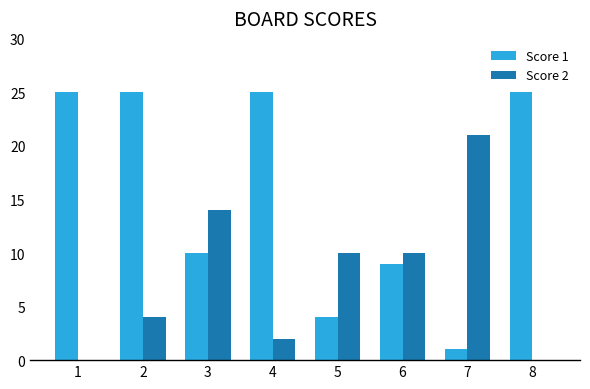

Count the number of data series in this chart.

2